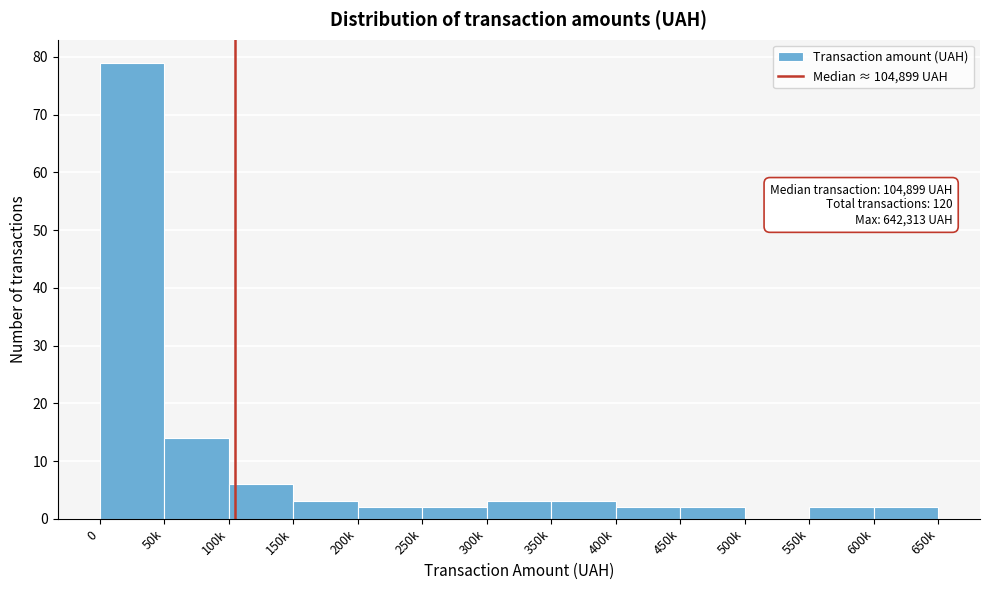

Reading left to right, what are all the values shown in this chart?

0=79	50k=14	100k=6	150k=3	200k=2	250k=2	300k=3	350k=3	400k=2	450k=2	500k=0	550k=2	600k=2